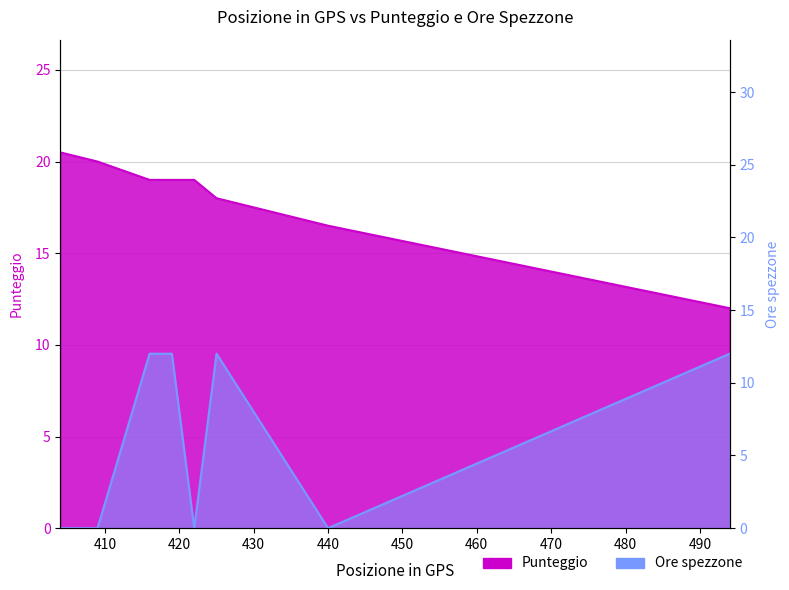

Which has a higher value, 419 or 409?

409